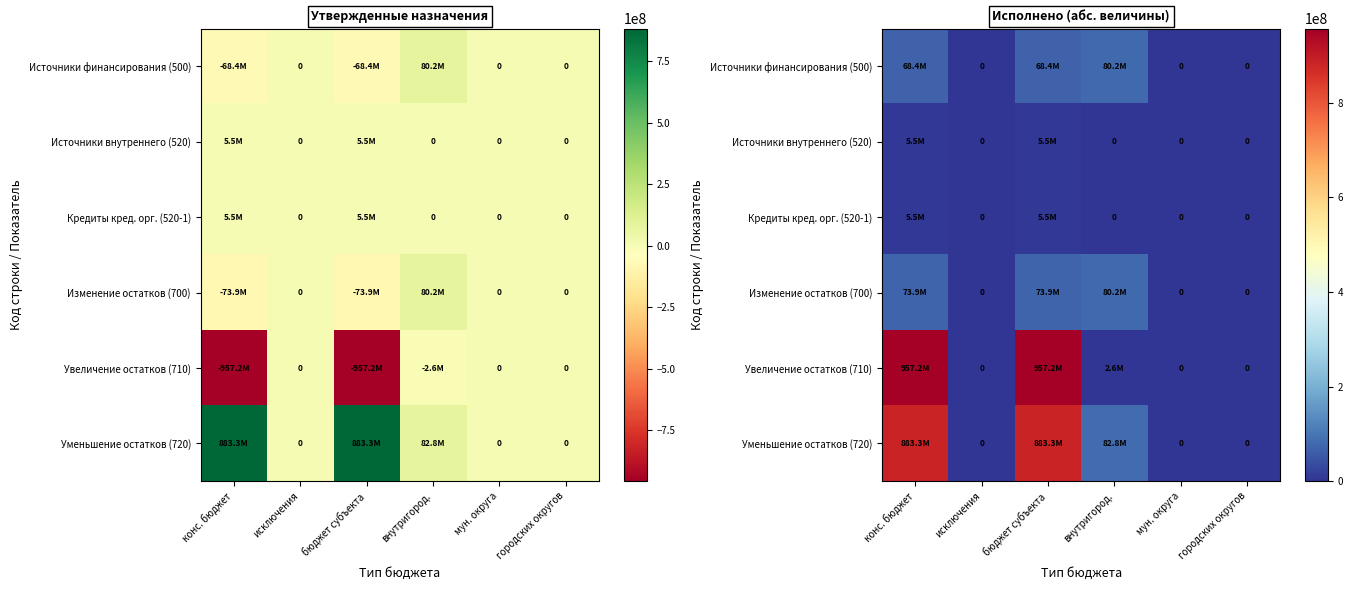

What is the difference between the maximum and minimum values in the Источники финансирования (500) series?

80247621.2